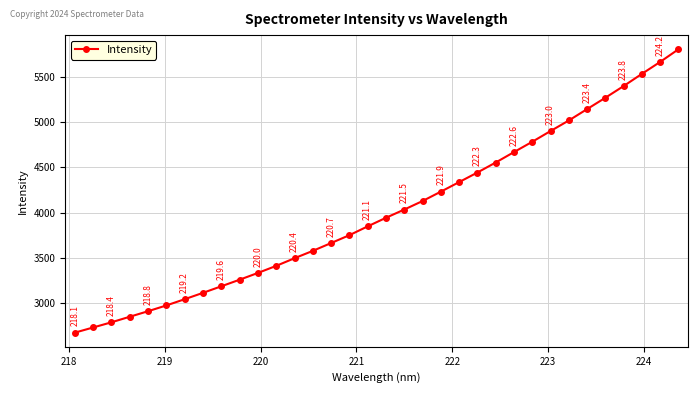

What is the value of the 23rd point from the left?

4441.6